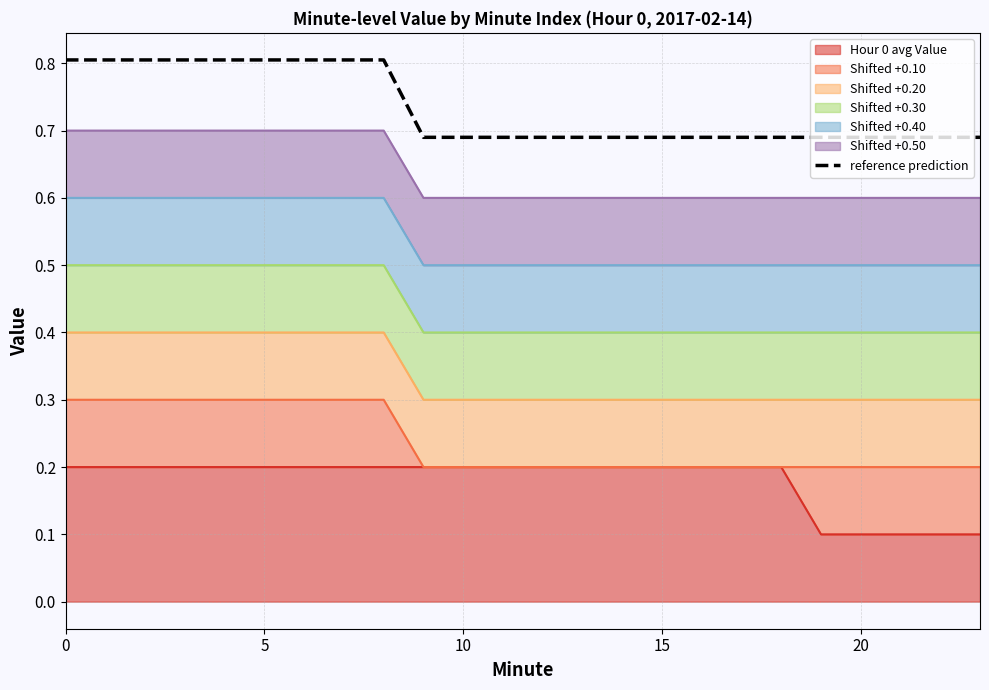

Reading left to right, extract all data points from this chart.

0.8	0.8	0.8	0.8	0.8	0.8	0.8	0.8	0.8	0.7	0.7	0.7	0.7	0.7	0.7	0.7	0.7	0.7	0.7	0.7	0.7	0.7	0.7	0.7